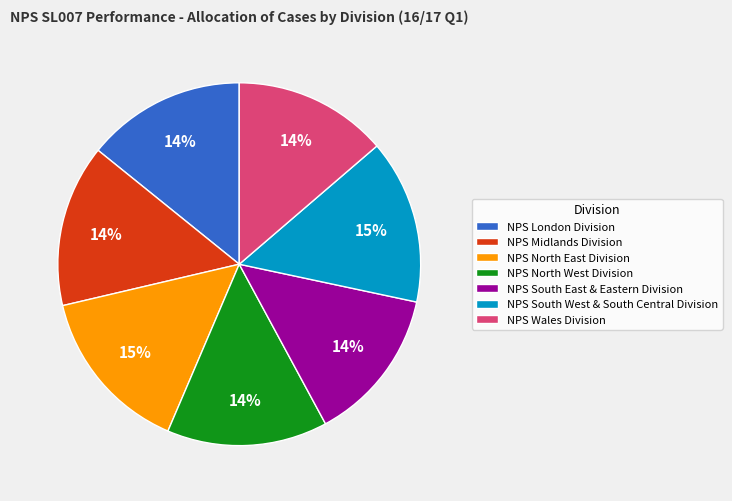

What percentage is the NPS Midlands Division slice, to the nearest percent?

14%